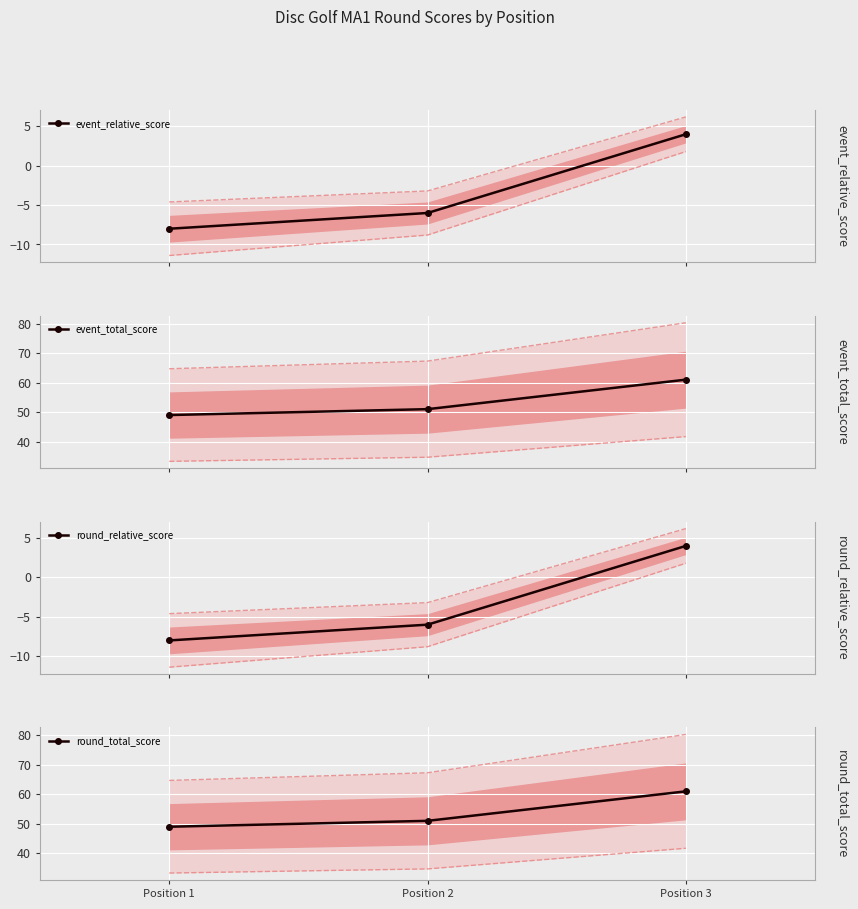

What is the approximate value of event_relative_score at Position 3?

4